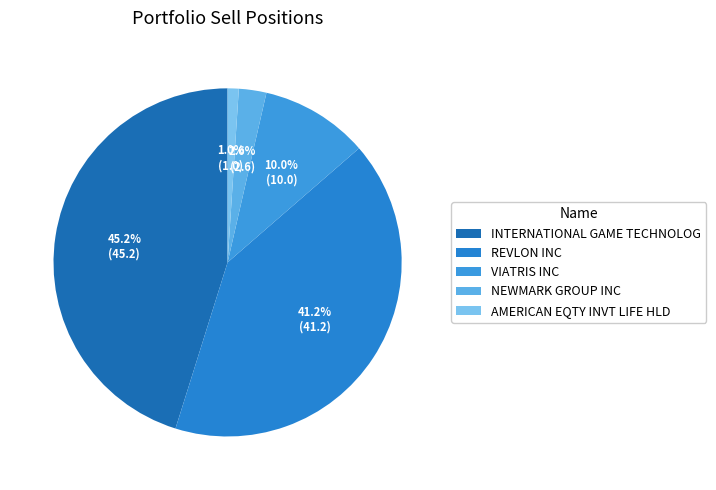

How many segments does this pie chart have?

5